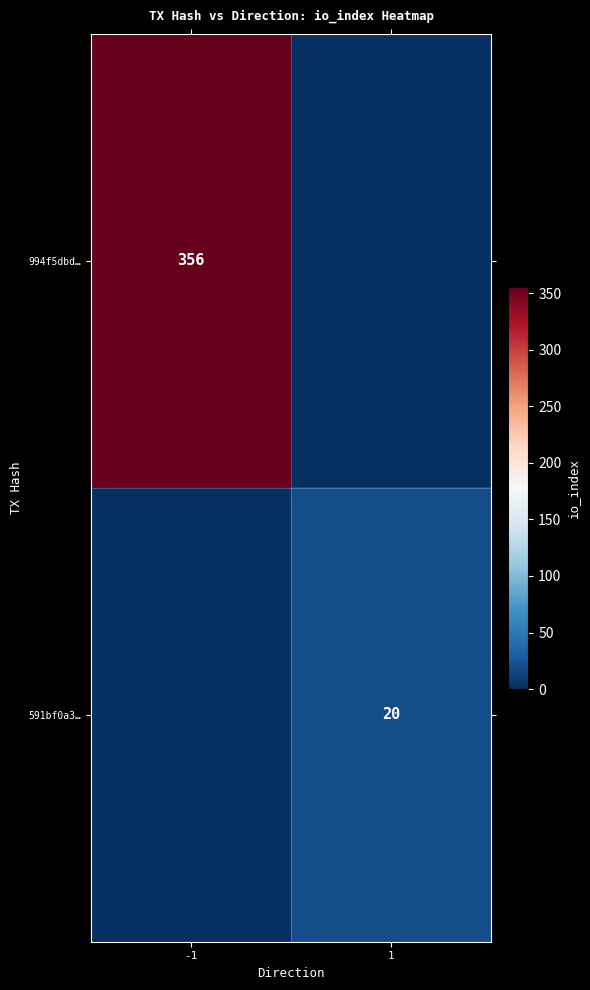

The 994f5dbd… series shows 594 at -1. True or false?

False